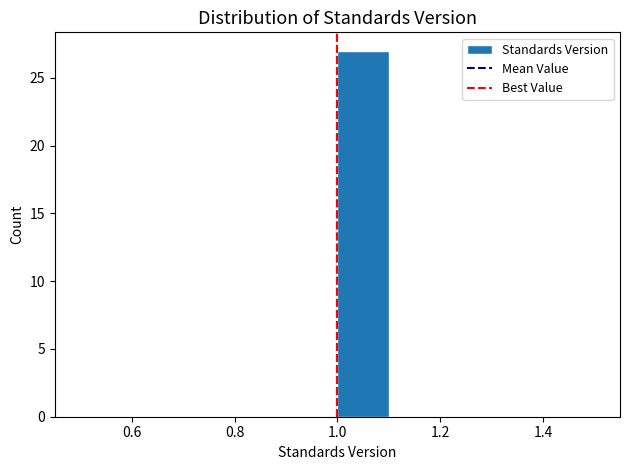

Reading left to right, list every bar in this chart as the range it spans on the x-axis followed by its height. The values are not printed on the chart, so give them approximately, as read against the axis.

0.5 to 0.6: 0
0.6 to 0.7: 0
0.7 to 0.8: 0
0.8 to 0.9: 0
0.9 to 1.0: 0
1.0 to 1.1: 27
1.1 to 1.2: 0
1.2 to 1.3: 0
1.3 to 1.4: 0
1.4 to 1.5: 0